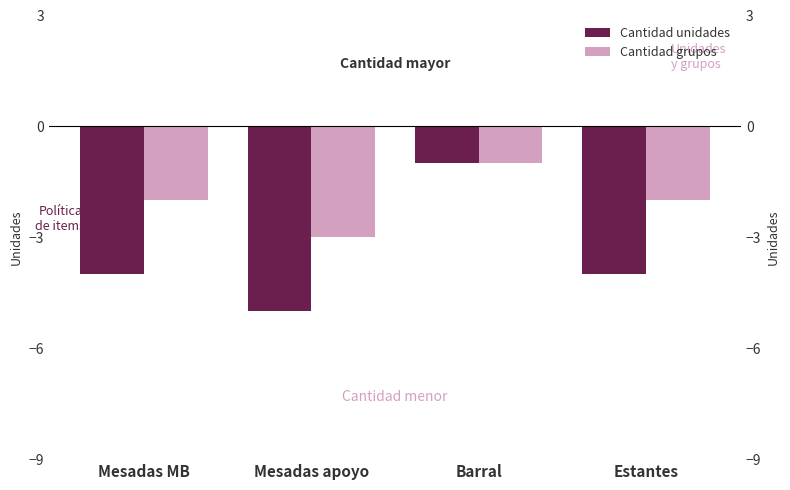

Which series has the widest spread of values?

Cantidad unidades